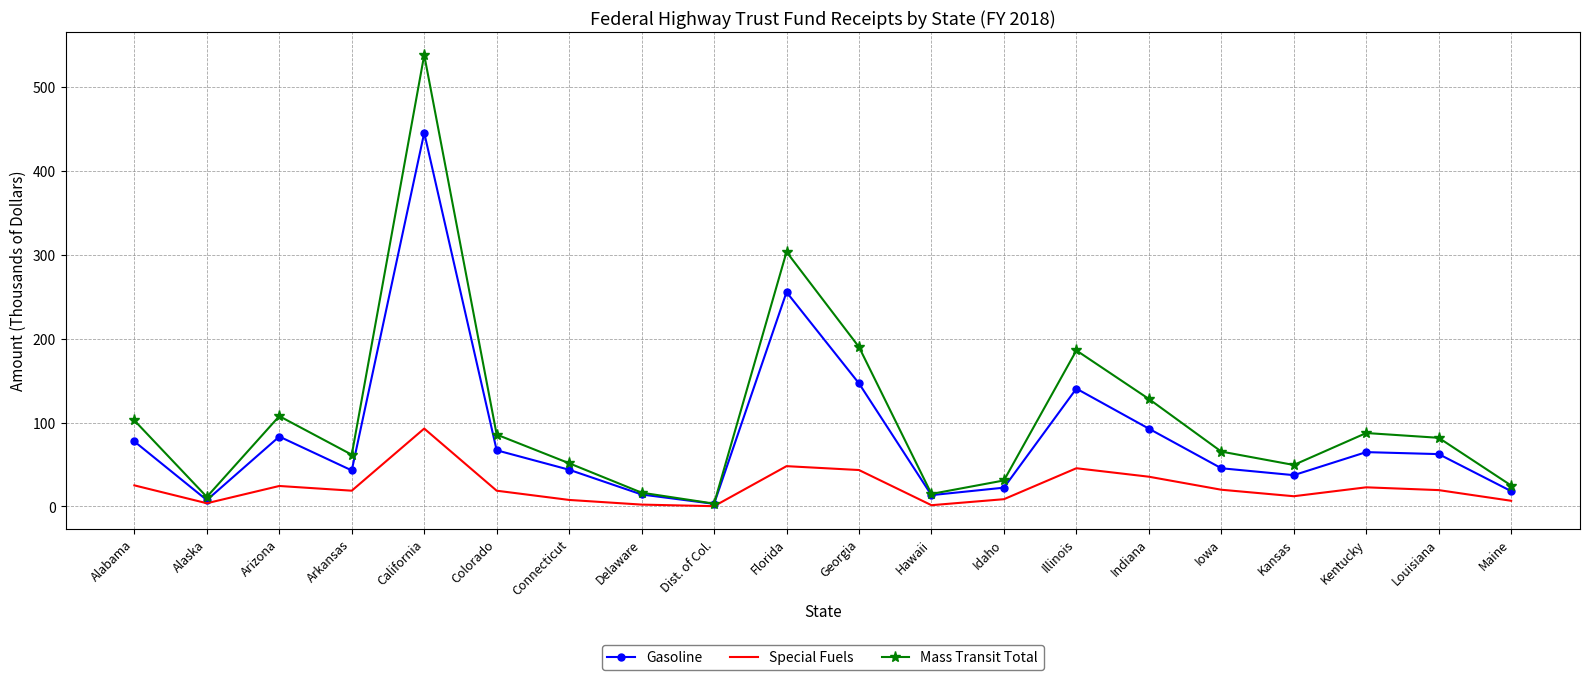

Rank the series by their maximum value, from highest to lowest.

Mass Transit Total, Gasoline, Special Fuels